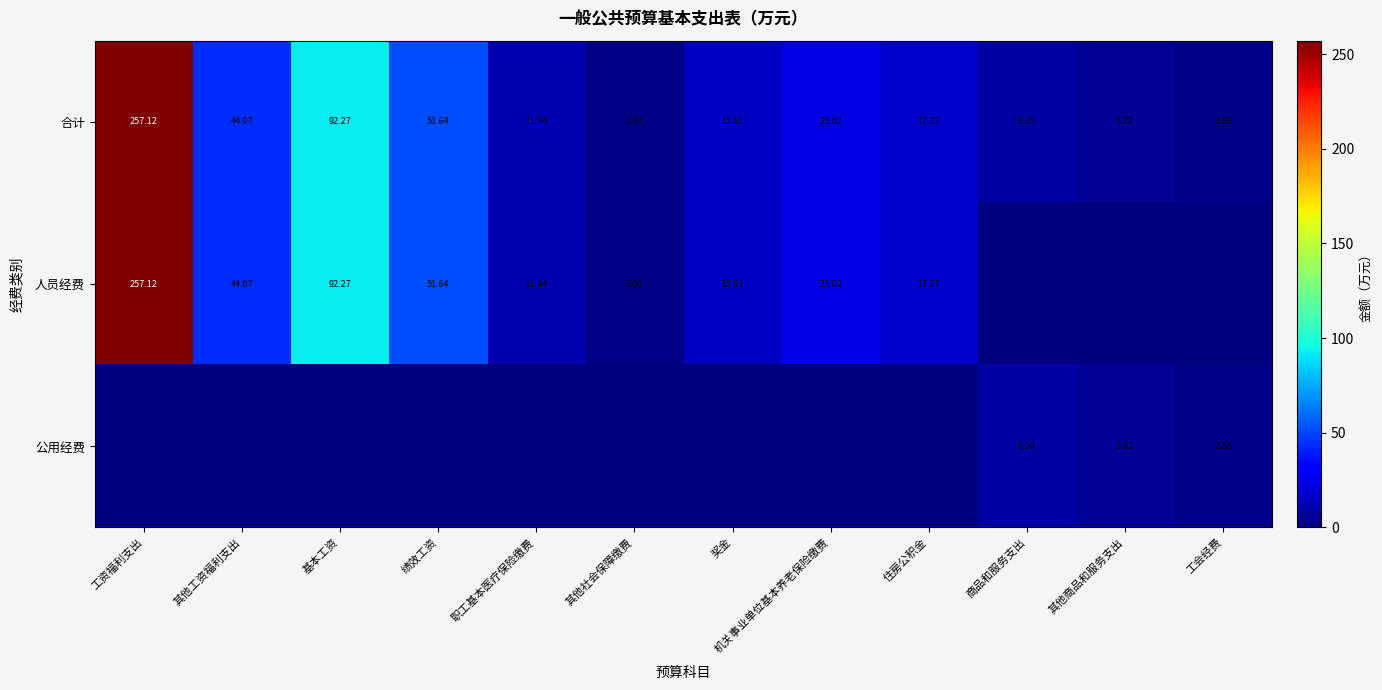

Which category has the highest value in the 合计 series?

工资福利支出